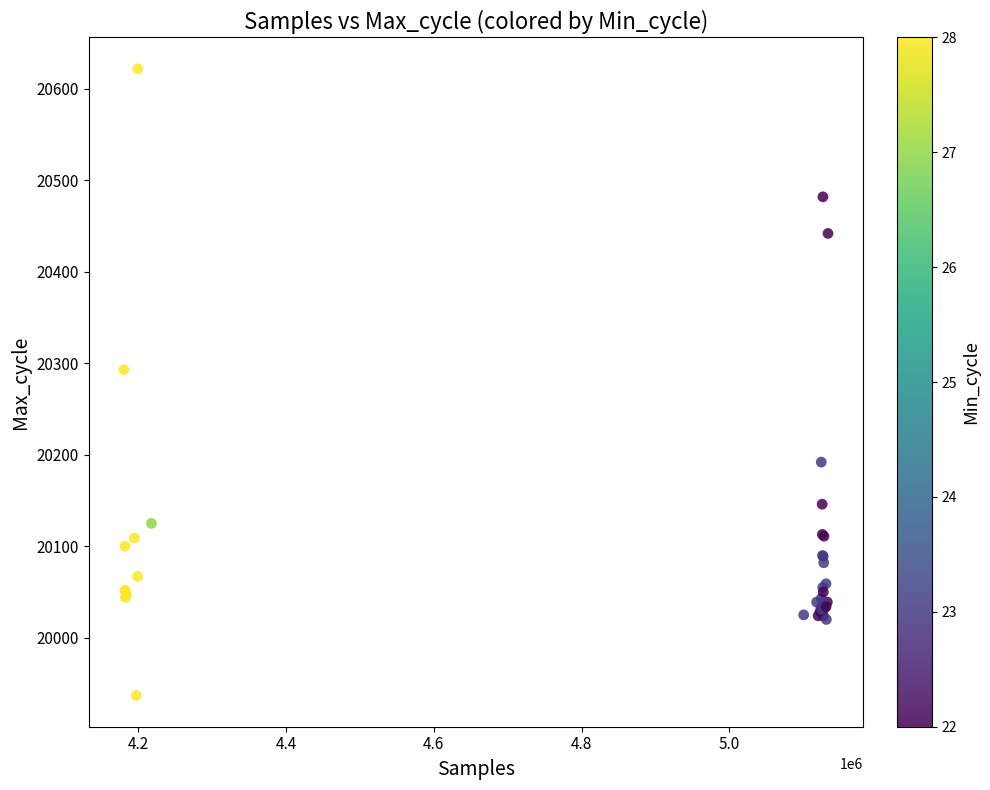

What Y value in the scatter plot is closest to 20279?

20293